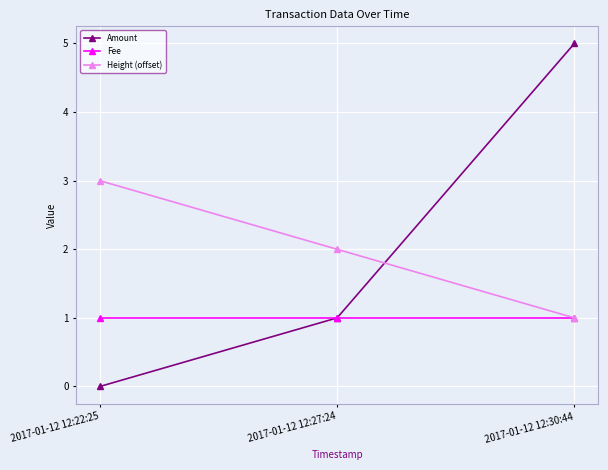

List the labels in order of Height (offset) value, smallest first.

2017-01-12 12:30:44, 2017-01-12 12:27:24, 2017-01-12 12:22:25